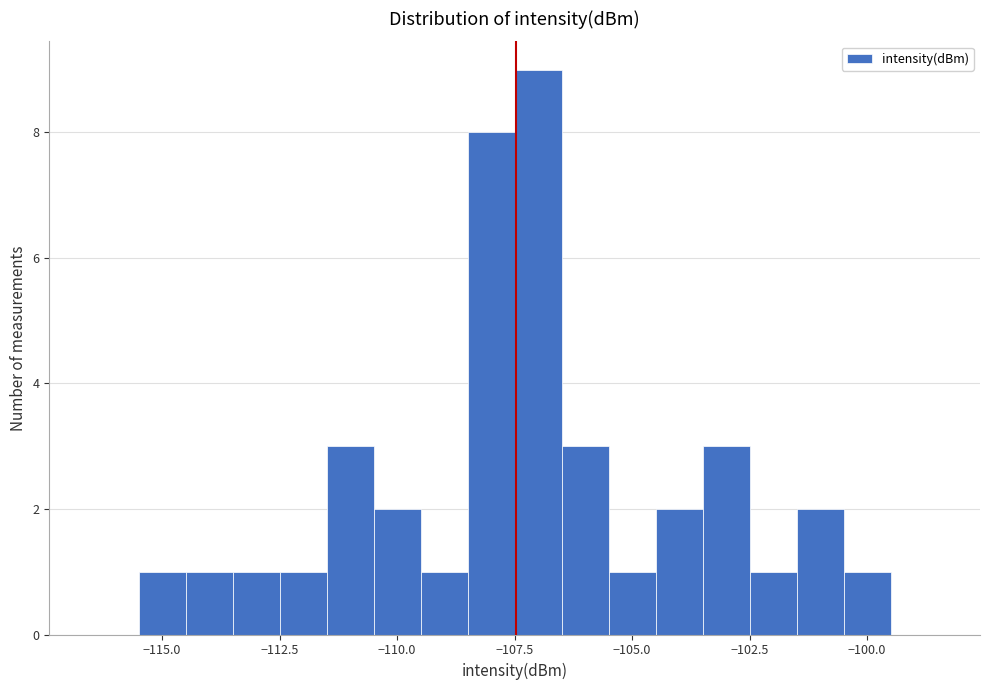

Read against the x-axis, roughly where is the centre of the tallest bar?

-107.0